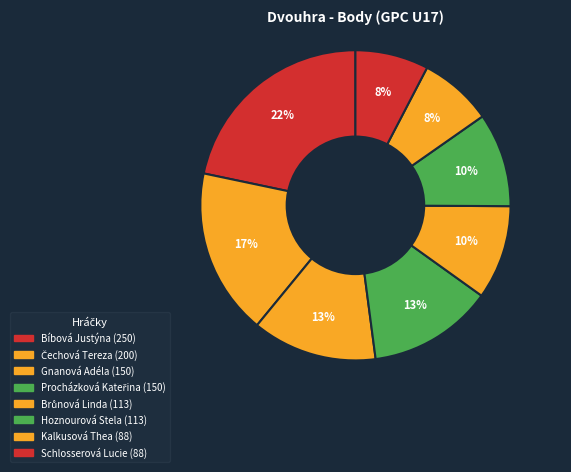

Do Kalkusová Thea and Hoznourová Stela together represent more than half of the pie?

No